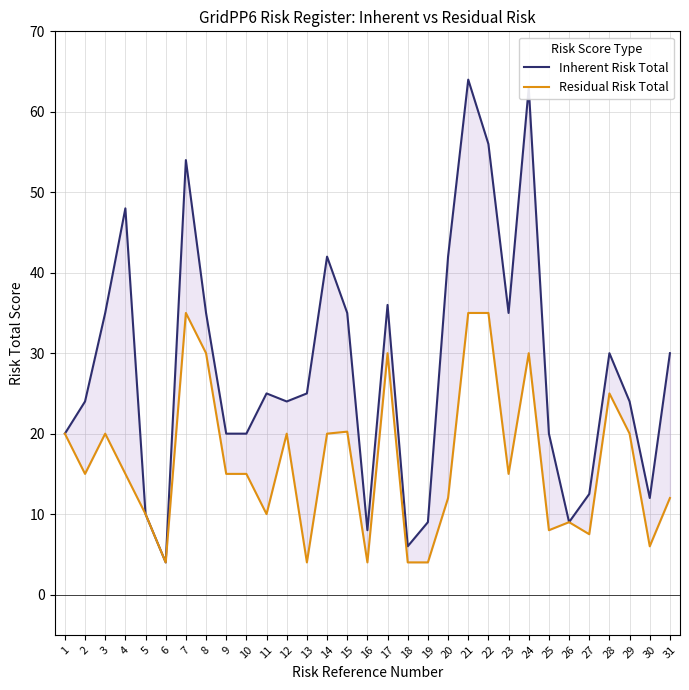

Which series has the largest total across all categories?

Inherent Risk Total